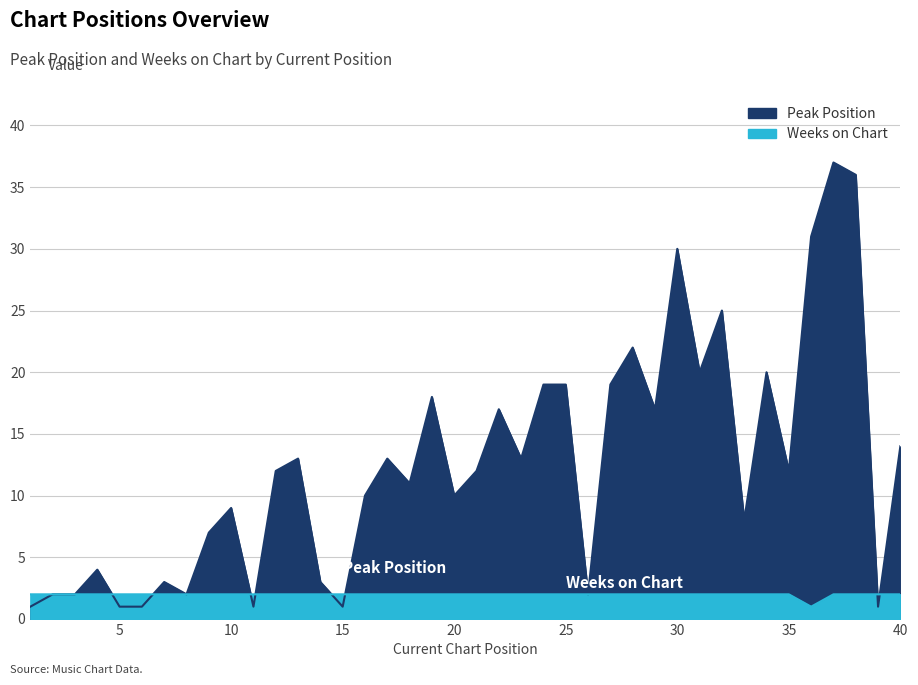

True or false: Peak Position has more than 2 interior local peaks.

True